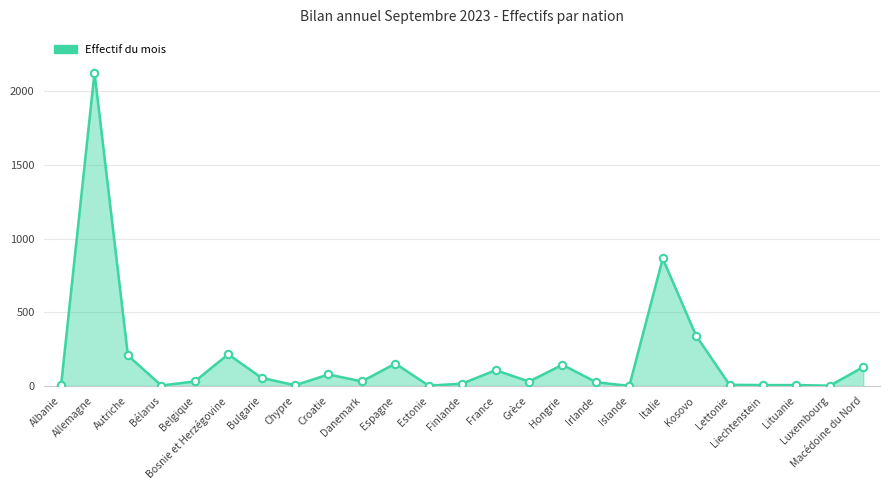

What is the difference between the maximum and minimum values?

2127